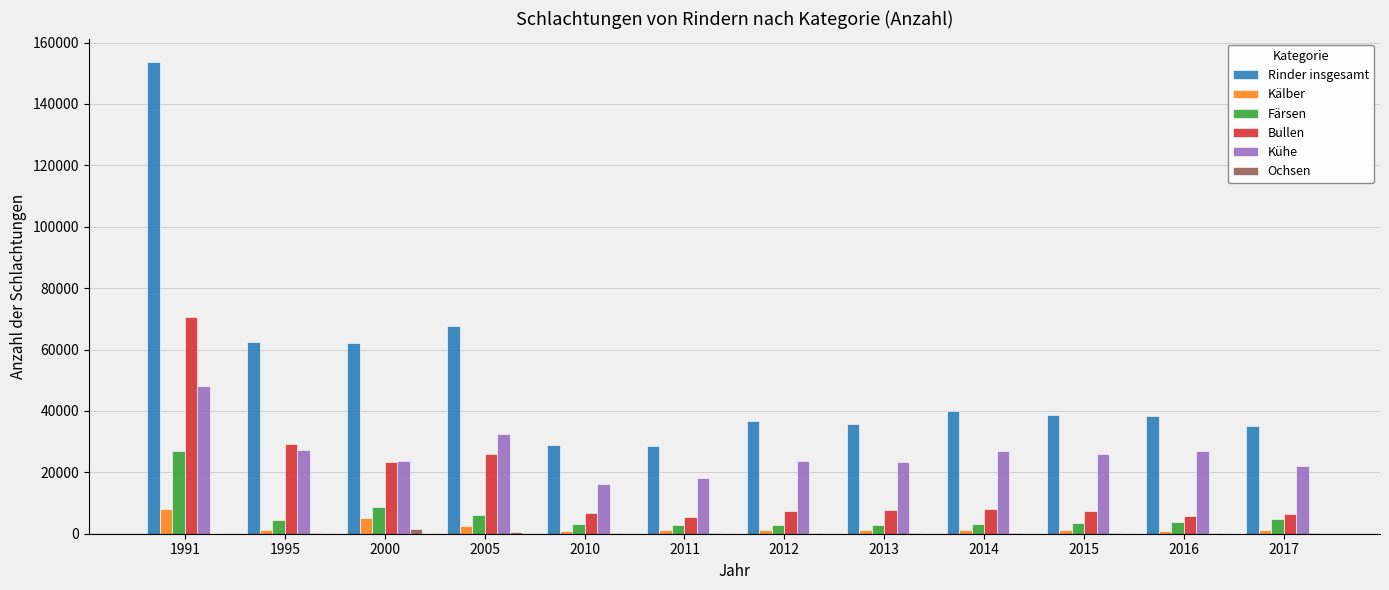

What is the sum of all Rinder insgesamt values?

627618